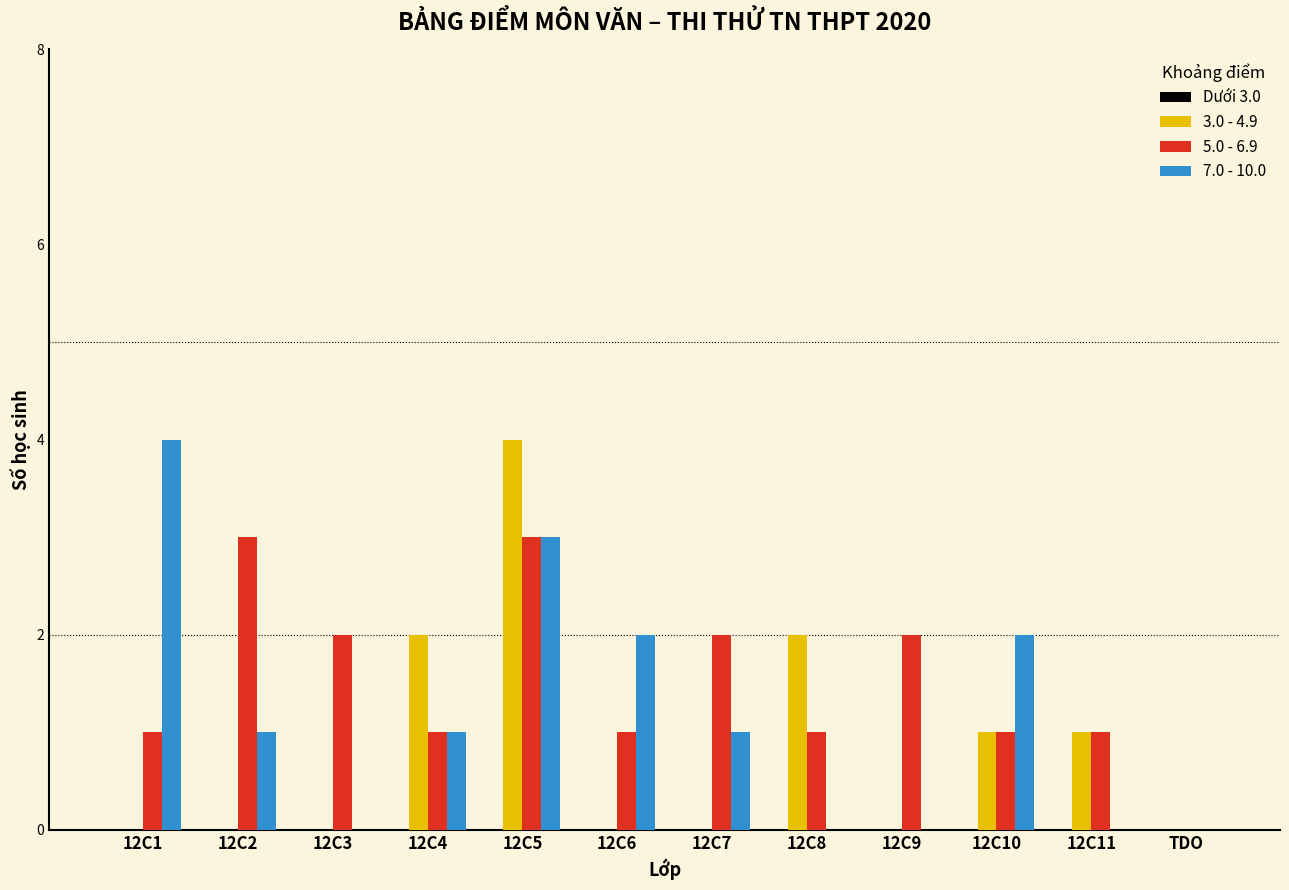

Which series has the largest total across all categories?

5.0 - 6.9